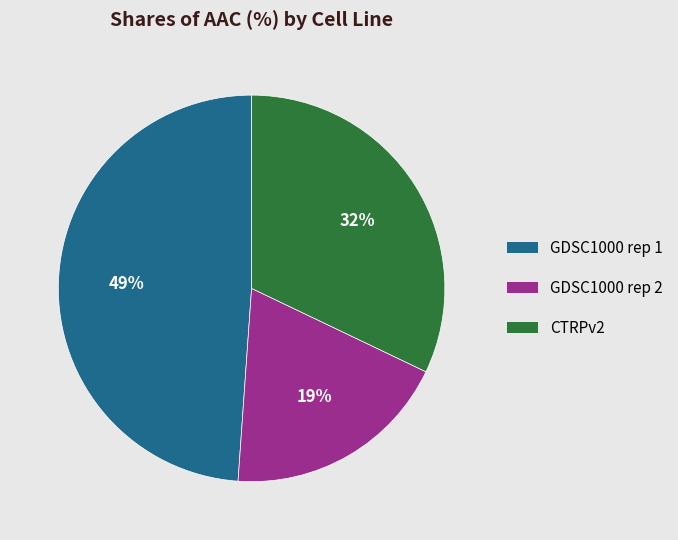

Is there a majority slice in this chart?

No